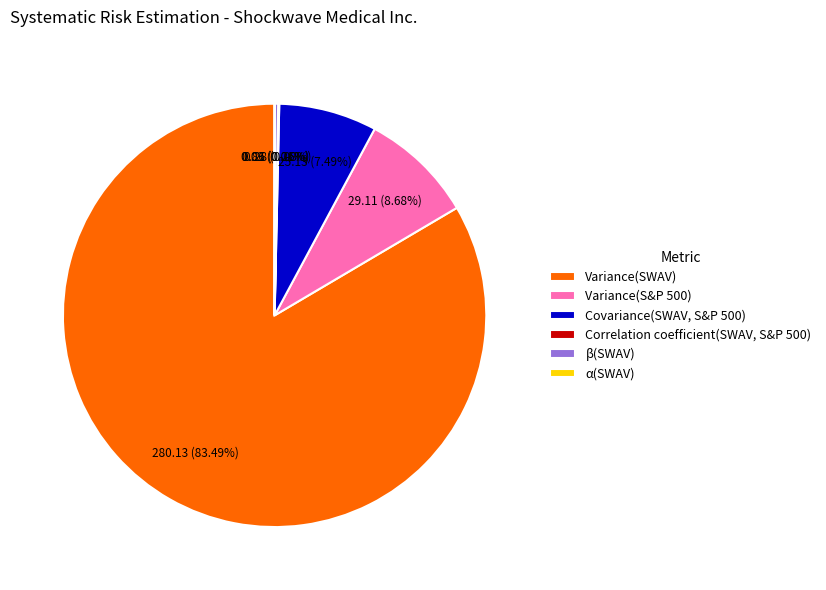

To the nearest percent, what portion does Variance(SWAV) represent?

83%